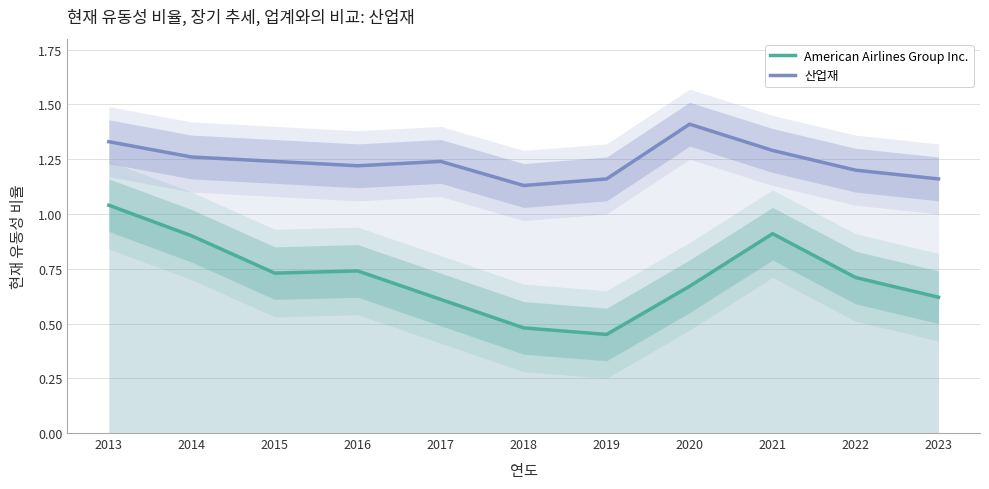

What is the average value of the 산업재 series?

1.2